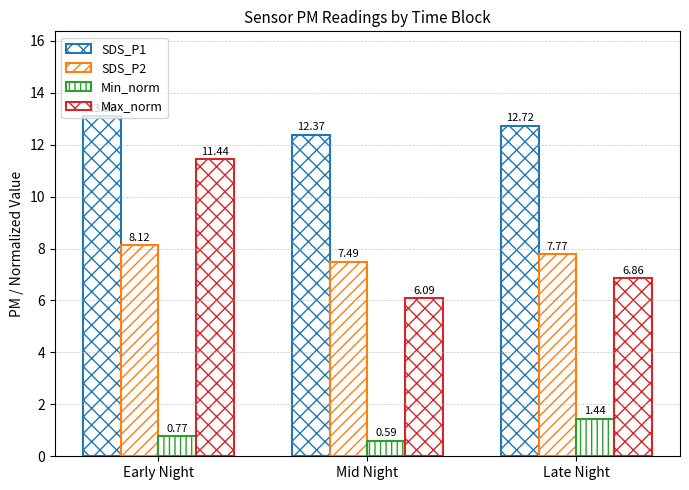

Which series has the largest range (max minus min)?

Max_norm